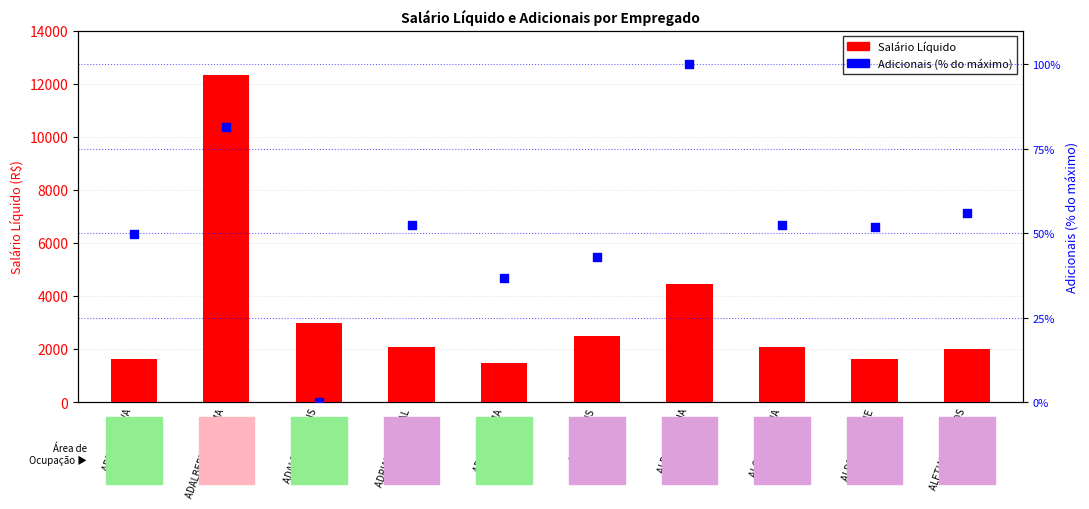

Which series reaches the maximum Y coordinate?

Salário Líquido